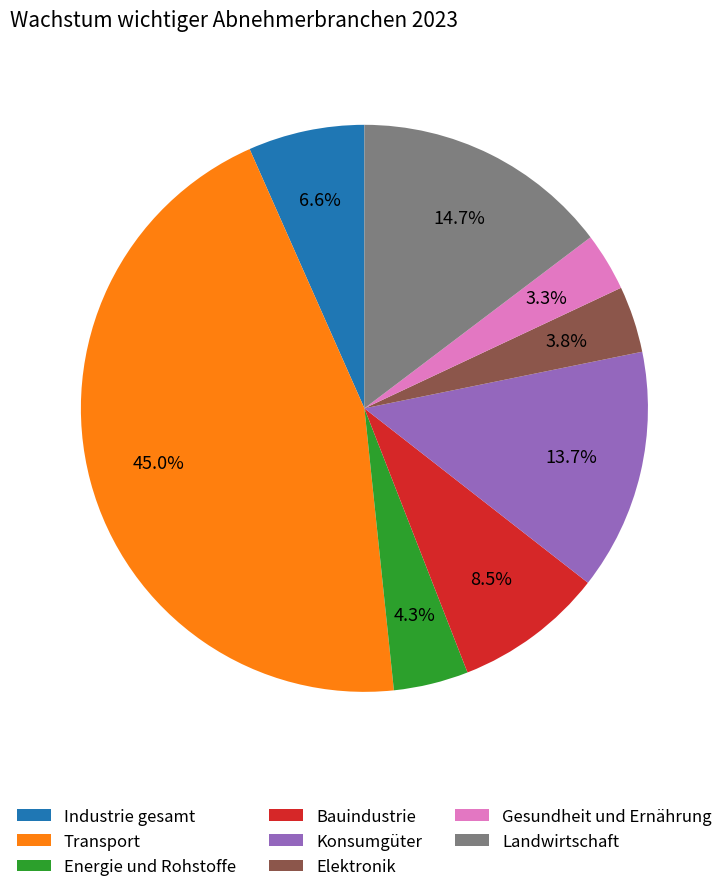

Count the number of slices in the pie.

8